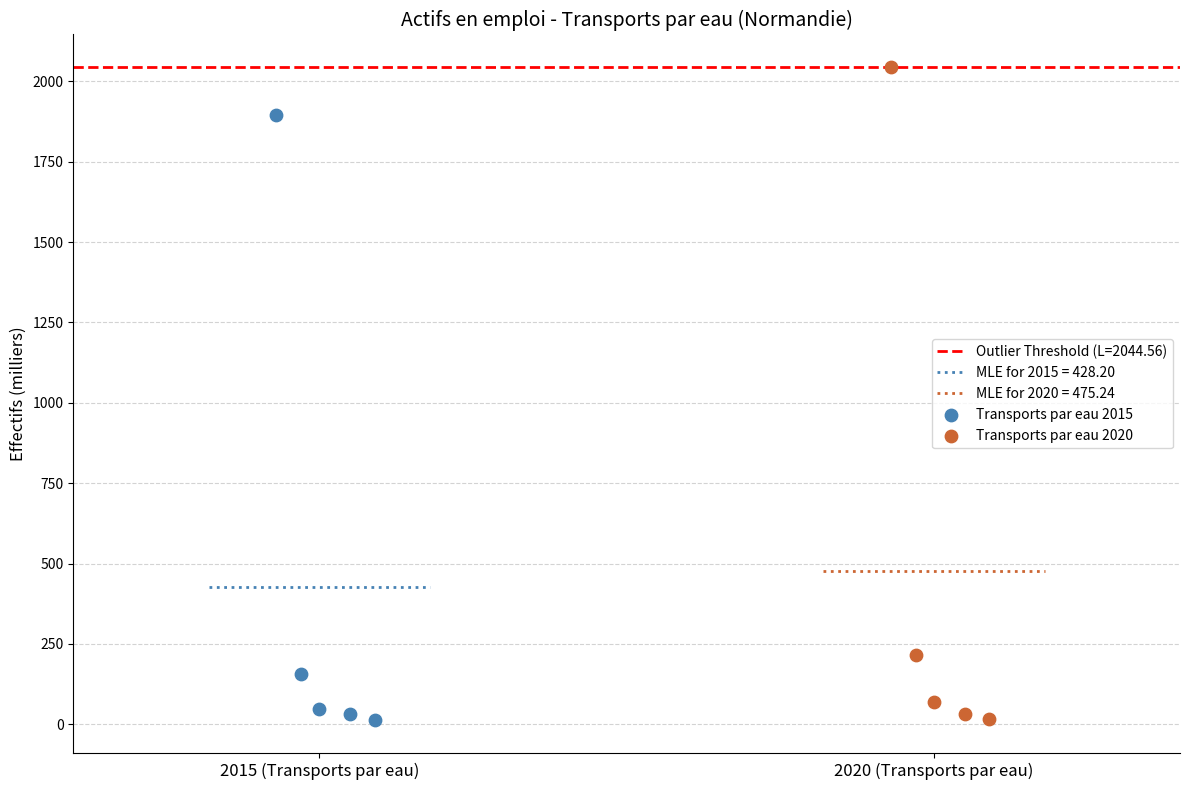

Which series has the widest spread of Y values?

Transports par eau 2020